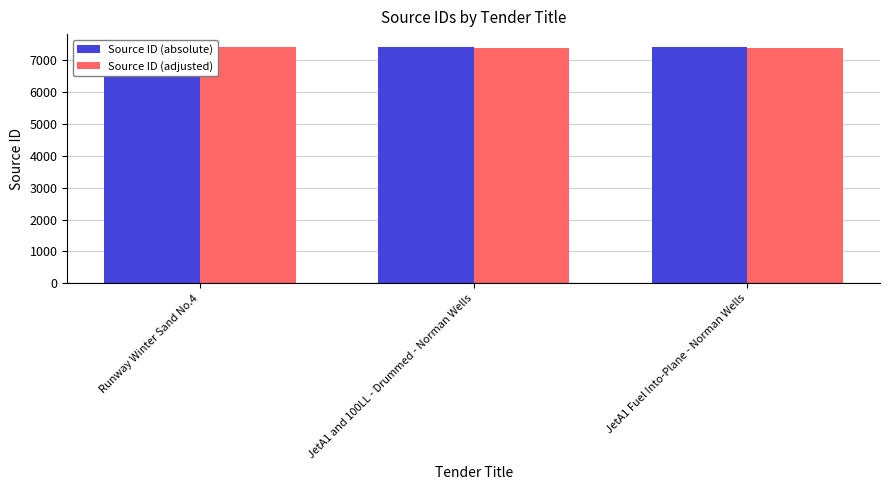

At how many categories does at least one series exceed 7407?

2